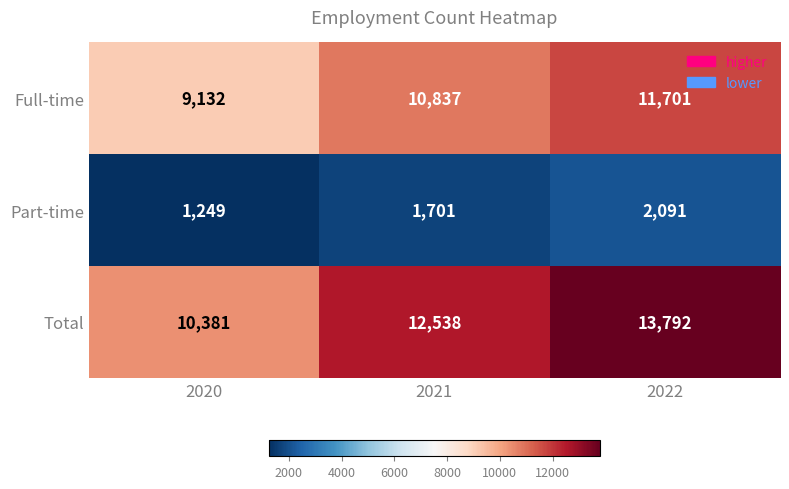

At how many categories does at least one series exceed 13026?

1